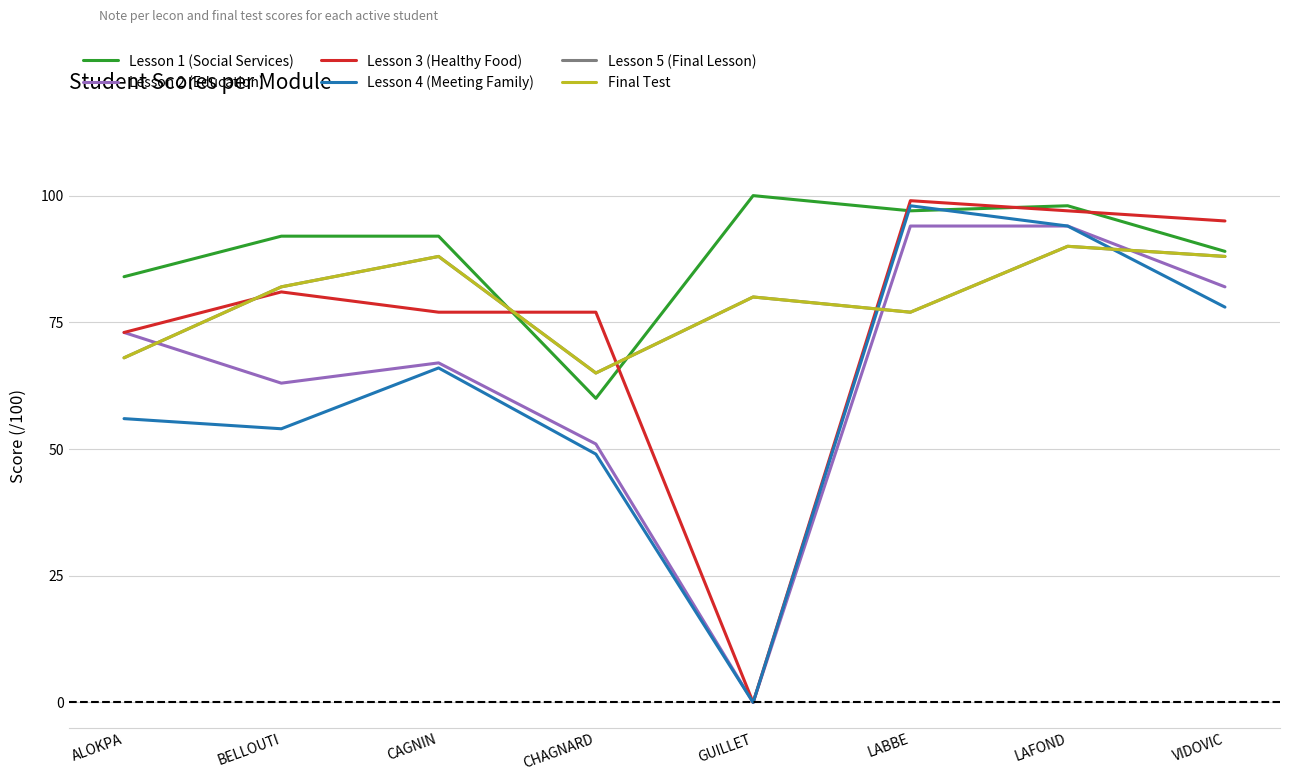

Count the number of data series in this chart.

6